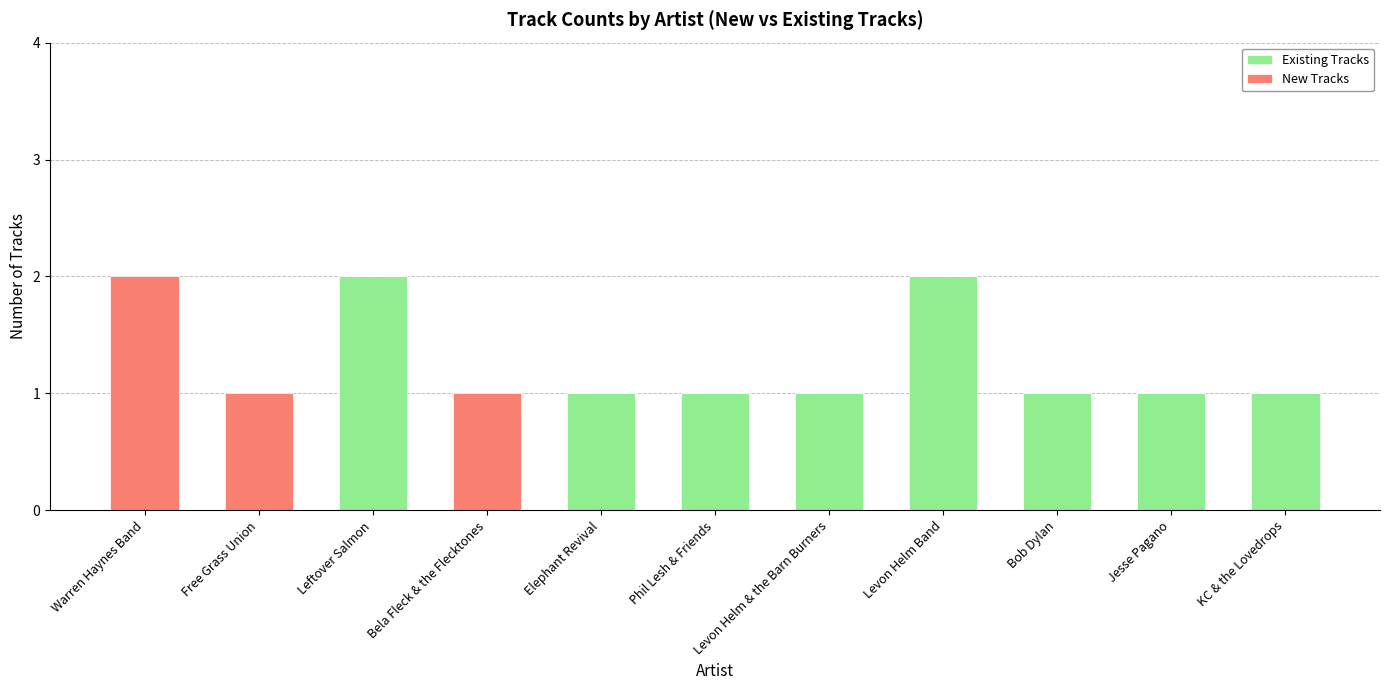

Is it true that Existing Tracks equals 1 at Warren Haynes Band?

False